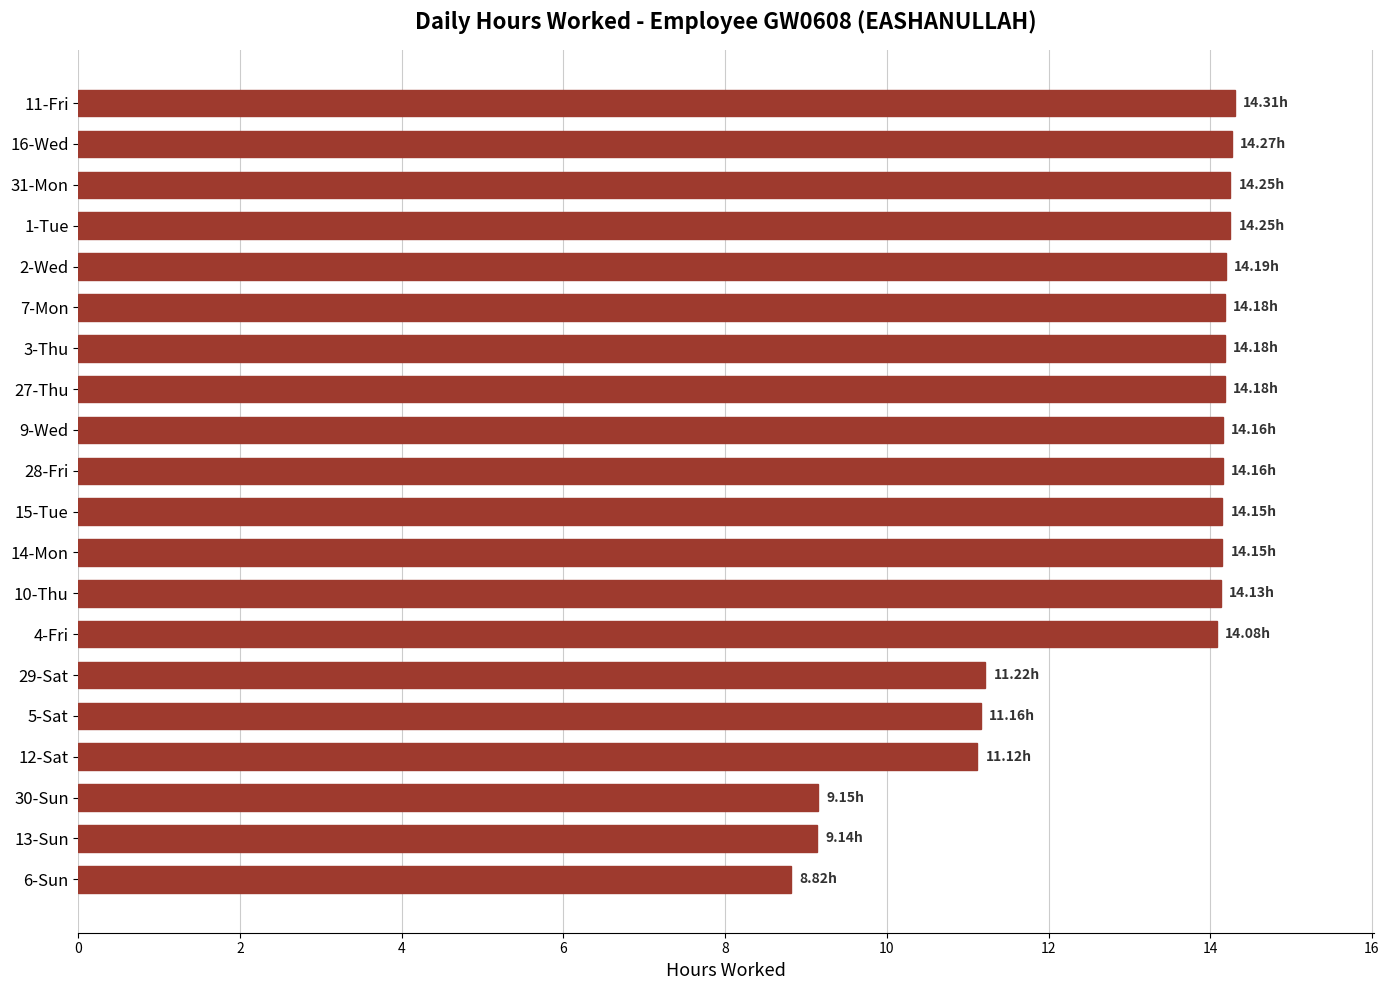

Which has a higher value, 29-Sat or 16-Wed?

16-Wed